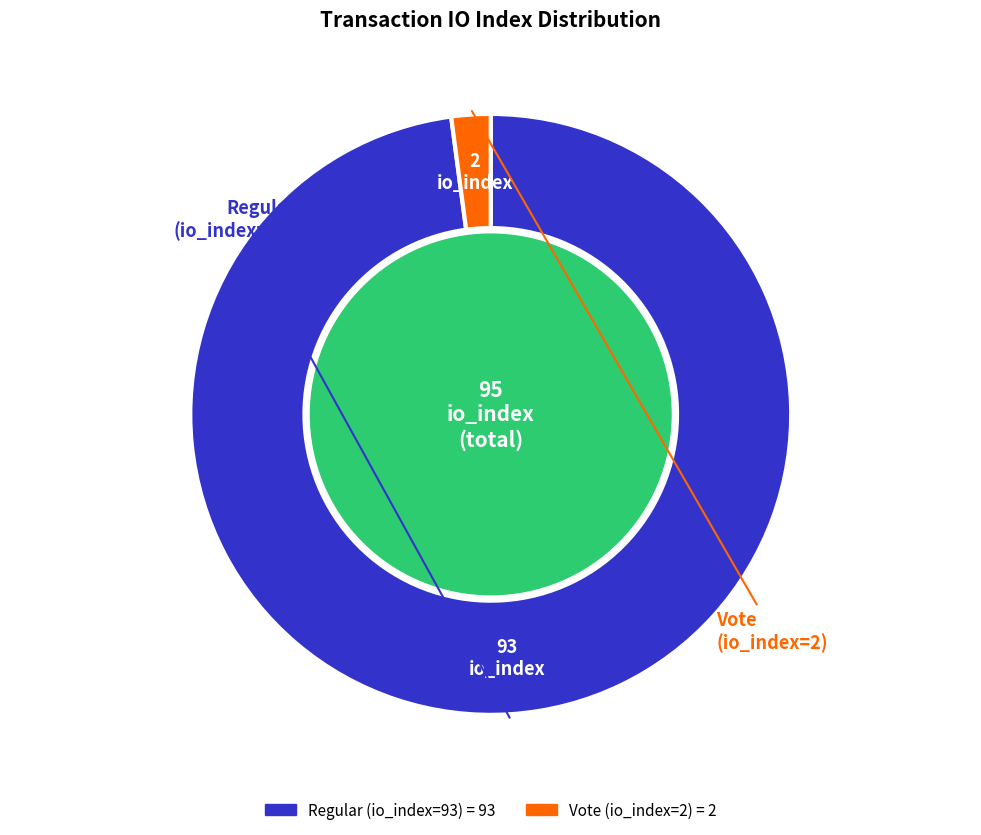

How many segments does this pie chart have?

2